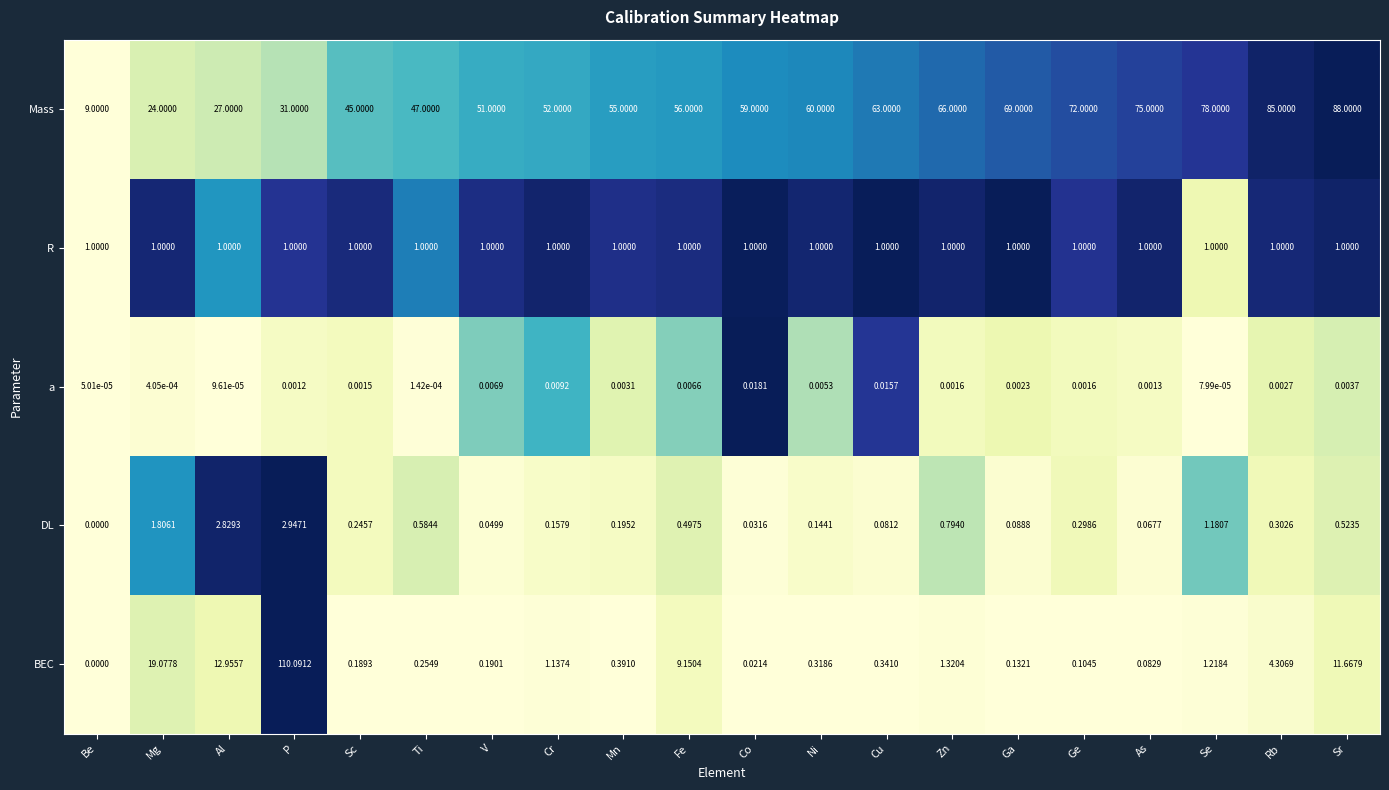

At which label is DL closest to 1?

Se